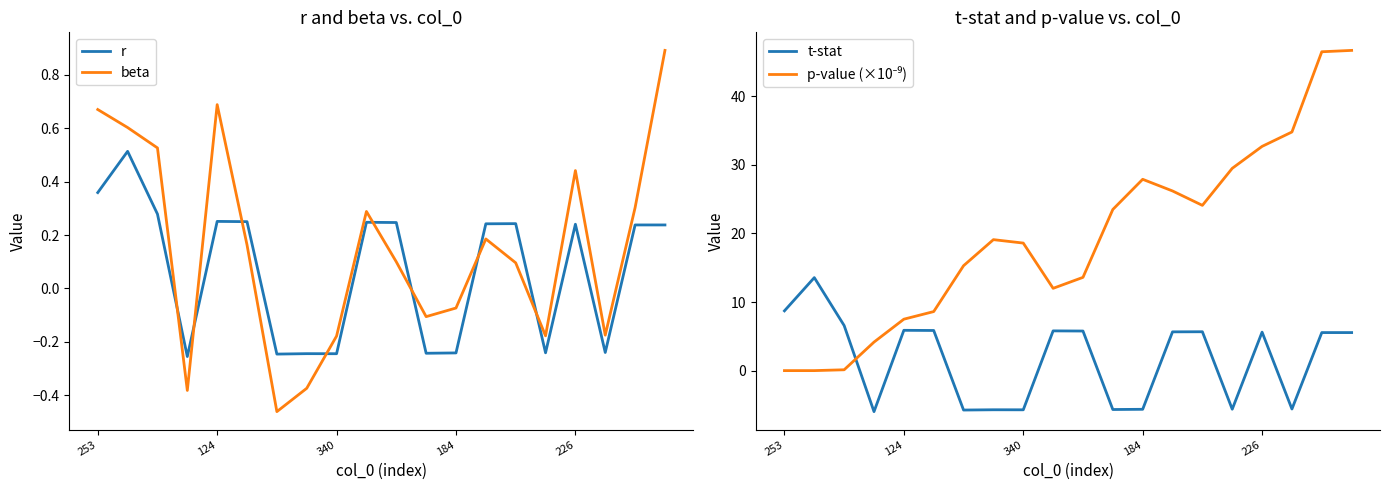

What is the sum of all r values?

1.4